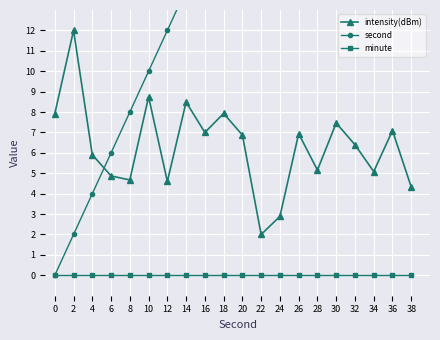

What is the total value across all series at 6?

10.9